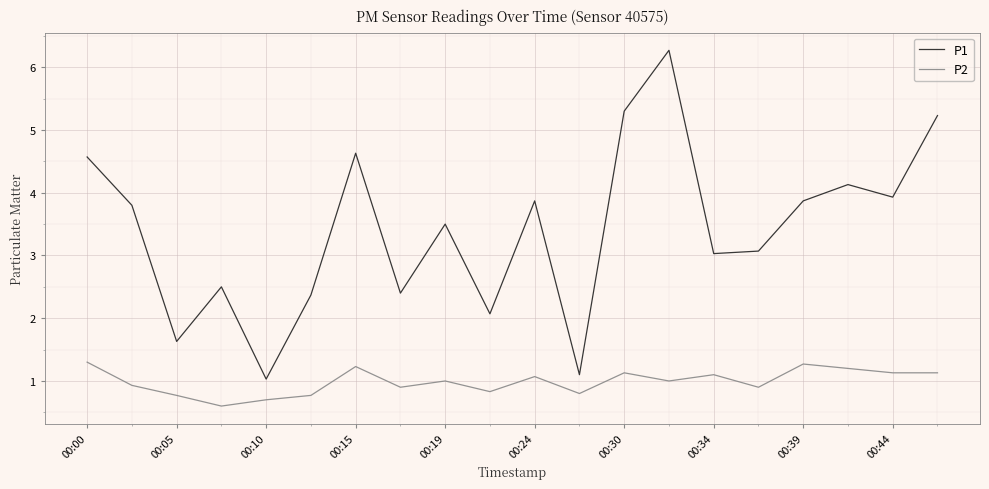

What is the greatest value displayed?

6.3